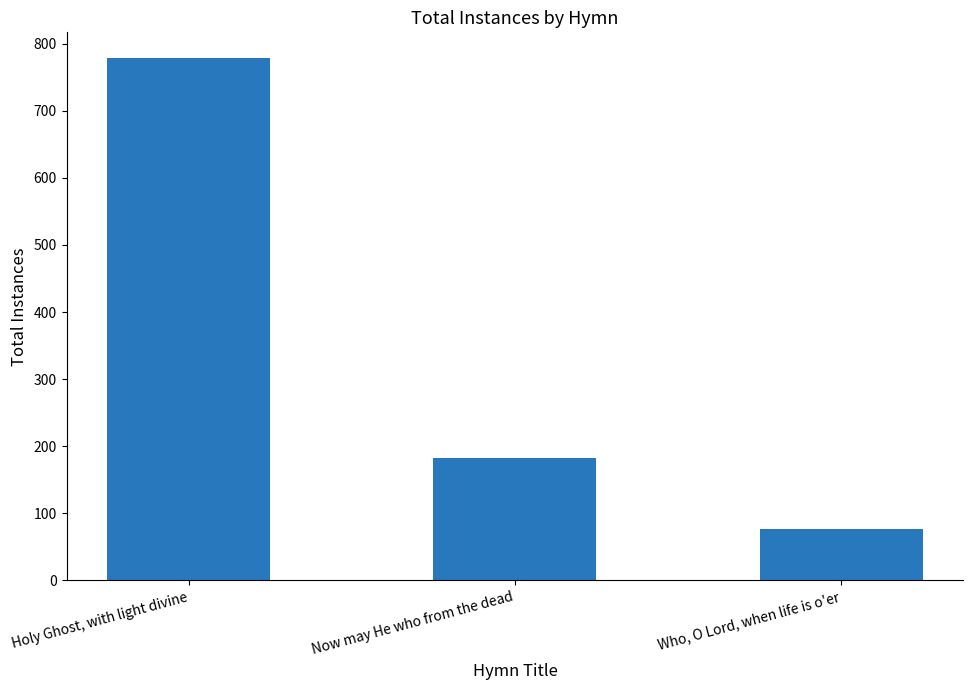

What is the value of the 1st bar from the left?

778